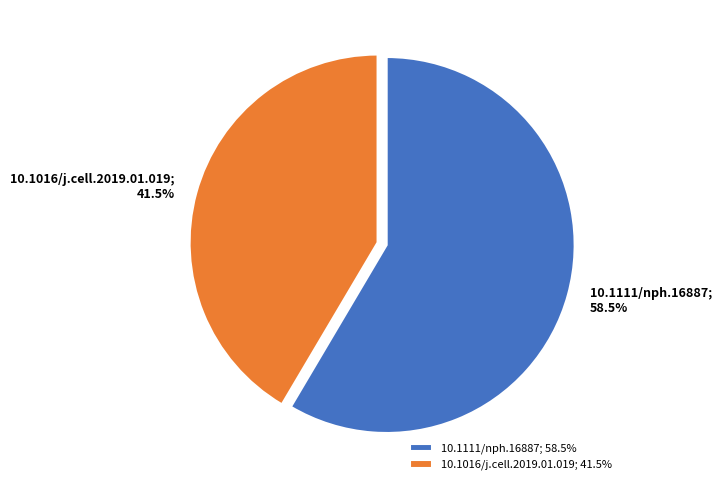

Which has a higher value, 10.1016/j.cell.2019.01.019; 41.5% or 10.1111/nph.16887; 58.5%?

10.1111/nph.16887; 58.5%